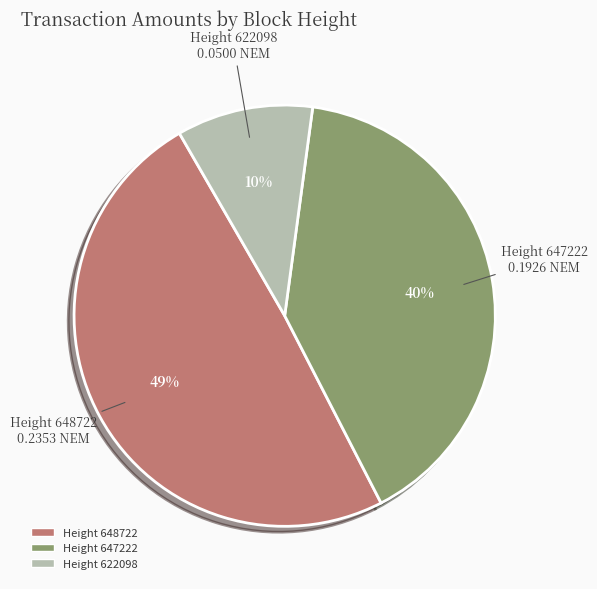

Does Height 622098 represent more than half of the total?

No